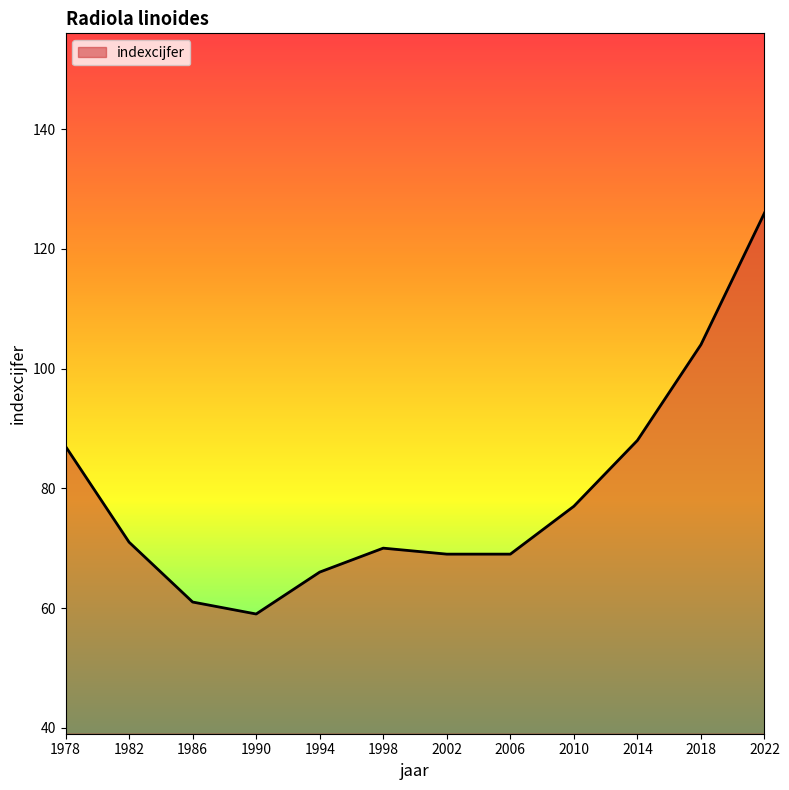

What is the ratio of the value at 1990 to the value at 1982?

0.8